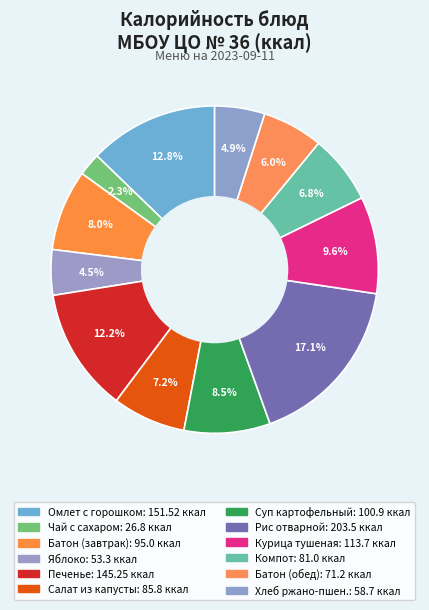

How many segments does this pie chart have?

12